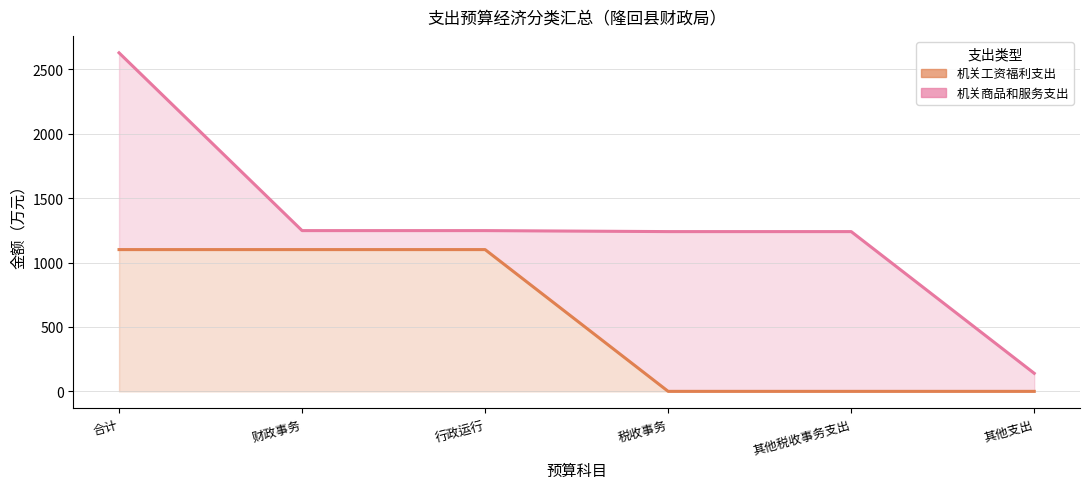

True or false: 机关商品和服务支出 (line) and 机关工资福利支出 (line) intersect in this chart.

False